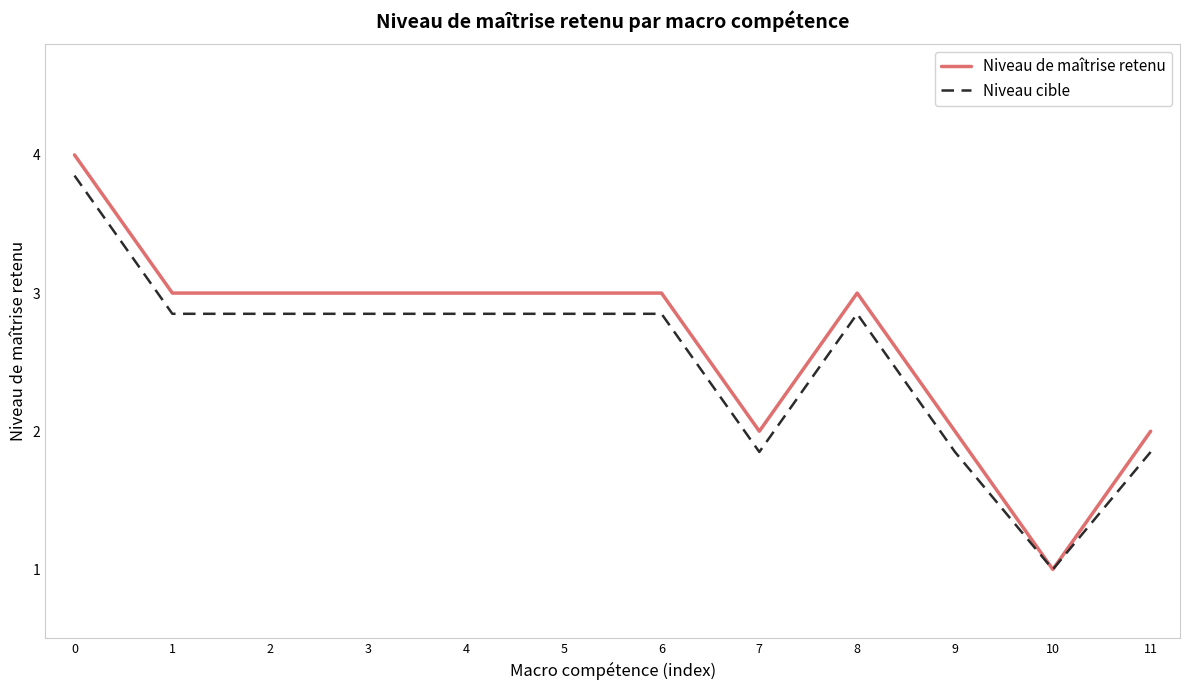

Which series has the largest range (max minus min)?

Niveau de maîtrise retenu